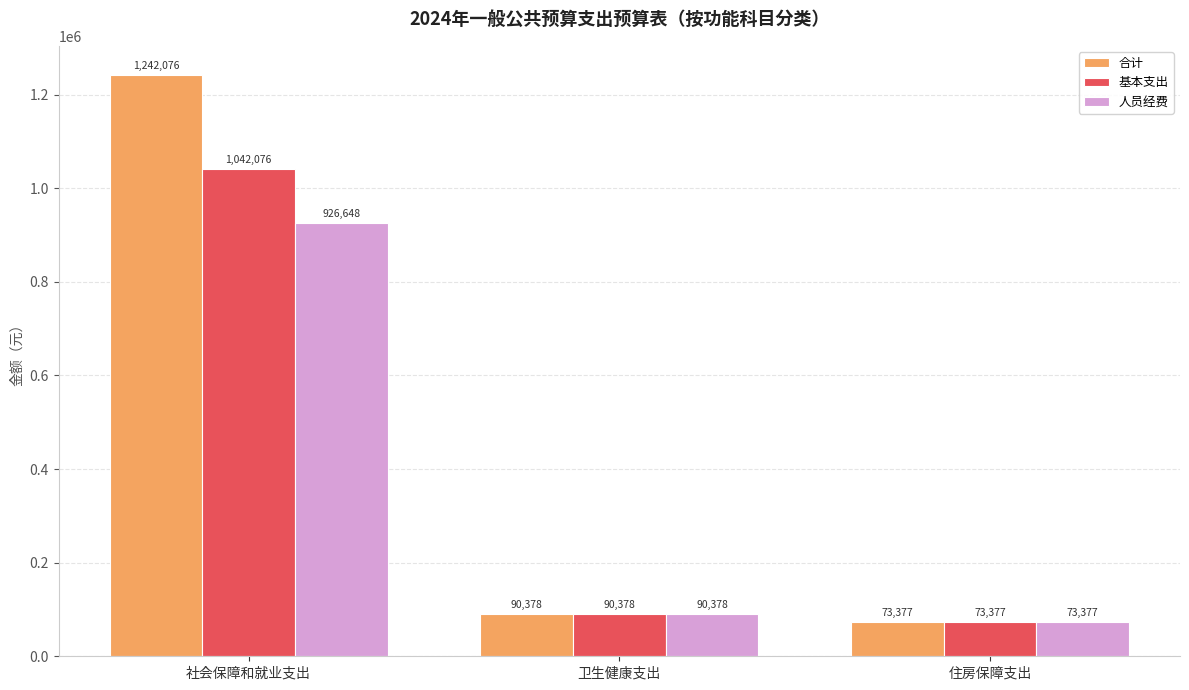

Does the chart contain any negative values?

No